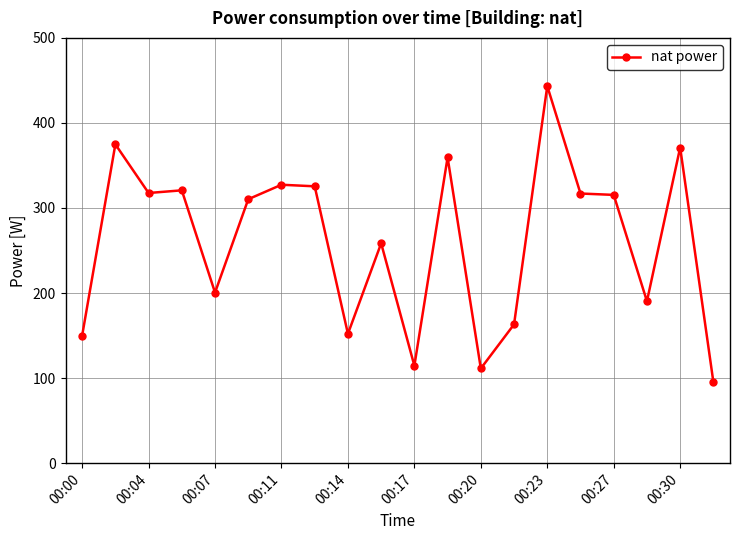

What is the value of the 8th point from the left?

325.5